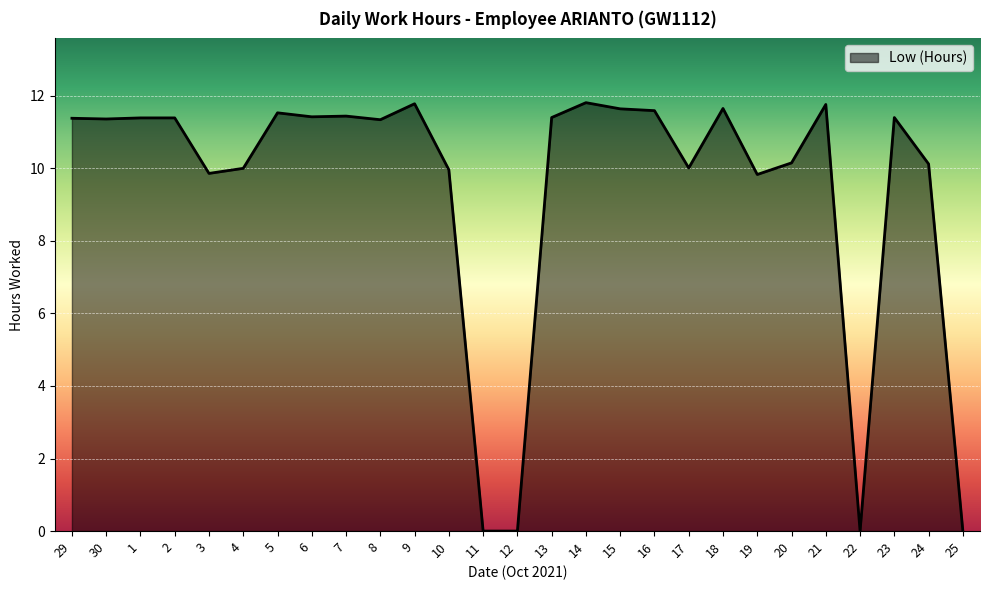

What is the difference between the maximum and minimum values?

11.8